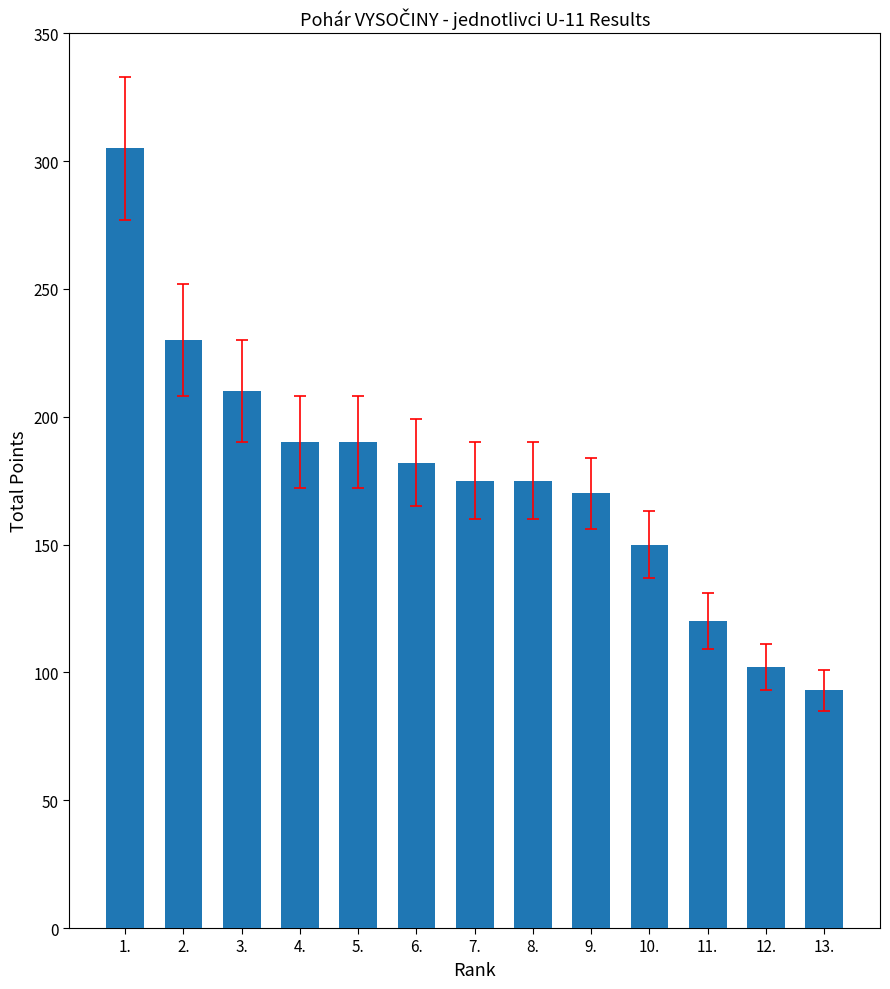

What is the sum of all values?

2292